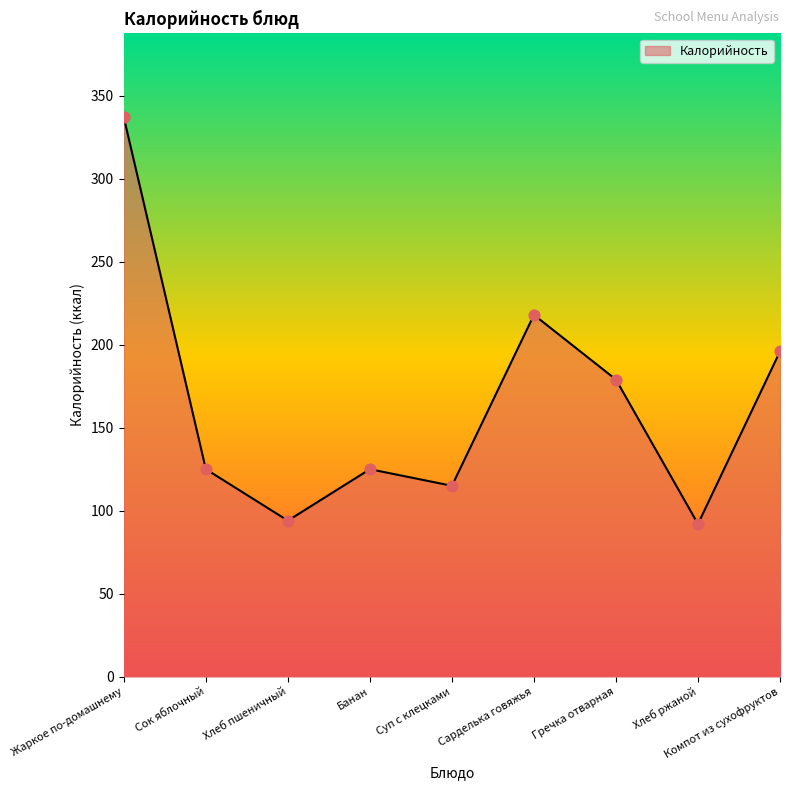

What is the change in value from Жаркое по-домашнему to Хлеб ржаной?

-245